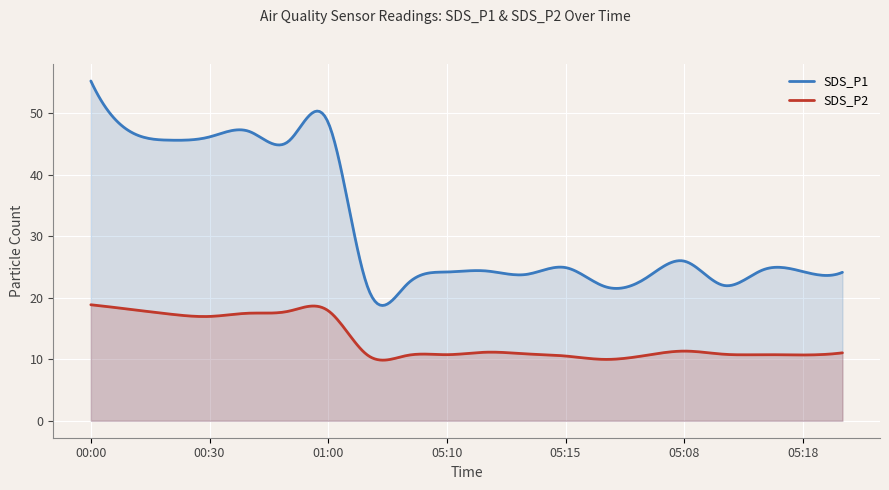

What are all the series names shown in the legend?

SDS_P1, SDS_P2